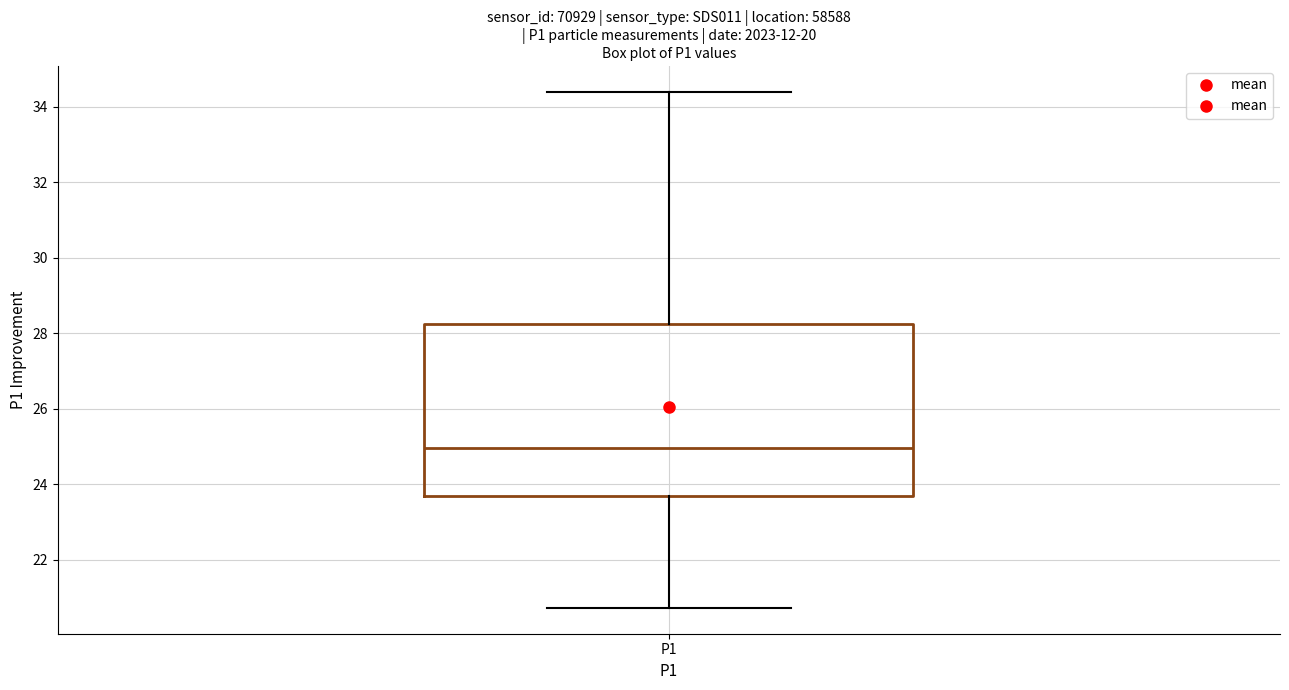

Read this box plot against the y-axis: the position of the median line, the range covered by the box, and the ends of both whiskers. The values are not printed on the chart, so give them approximately, as read against the axis.

median 25.0, box 23.6 to 28.2, whiskers 20.8 to 34.4